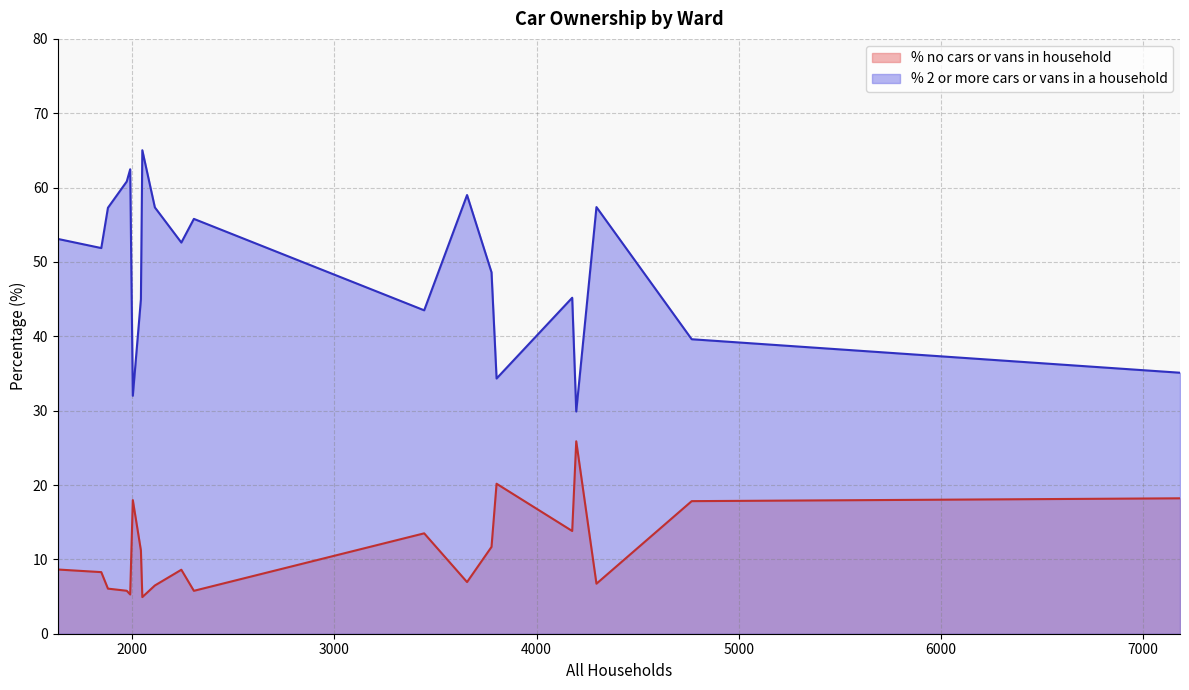

How many values in the % no cars or vans in household series are below 8?

8